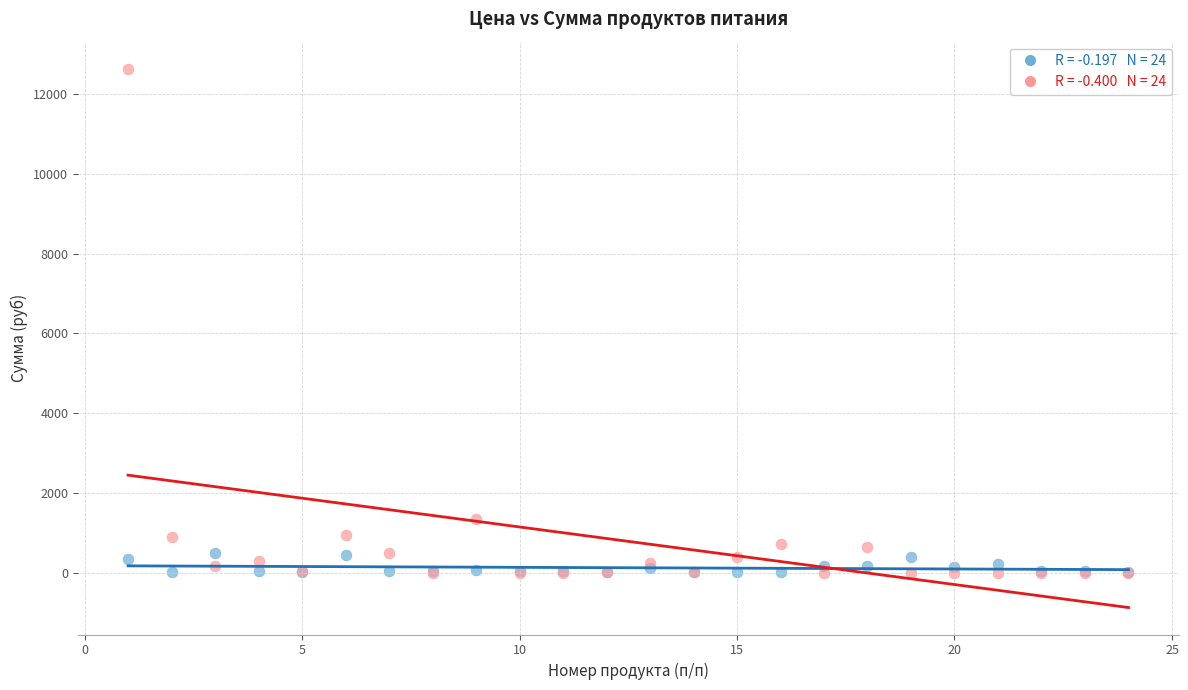

Across all series, what Y value is closest to 6317?

1353.8